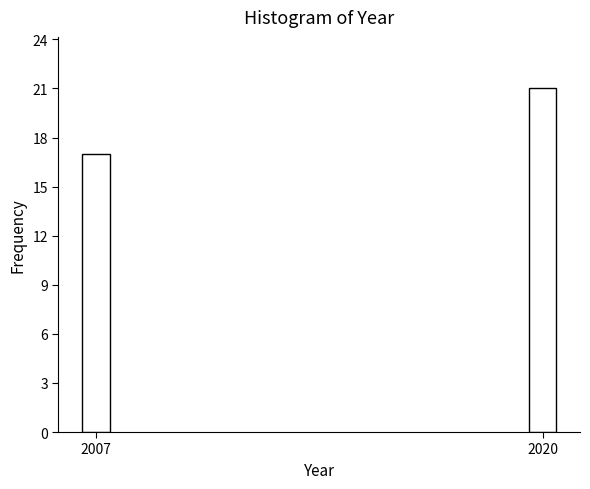

Reading left to right, transcribe all the data shown in this chart.

17	21